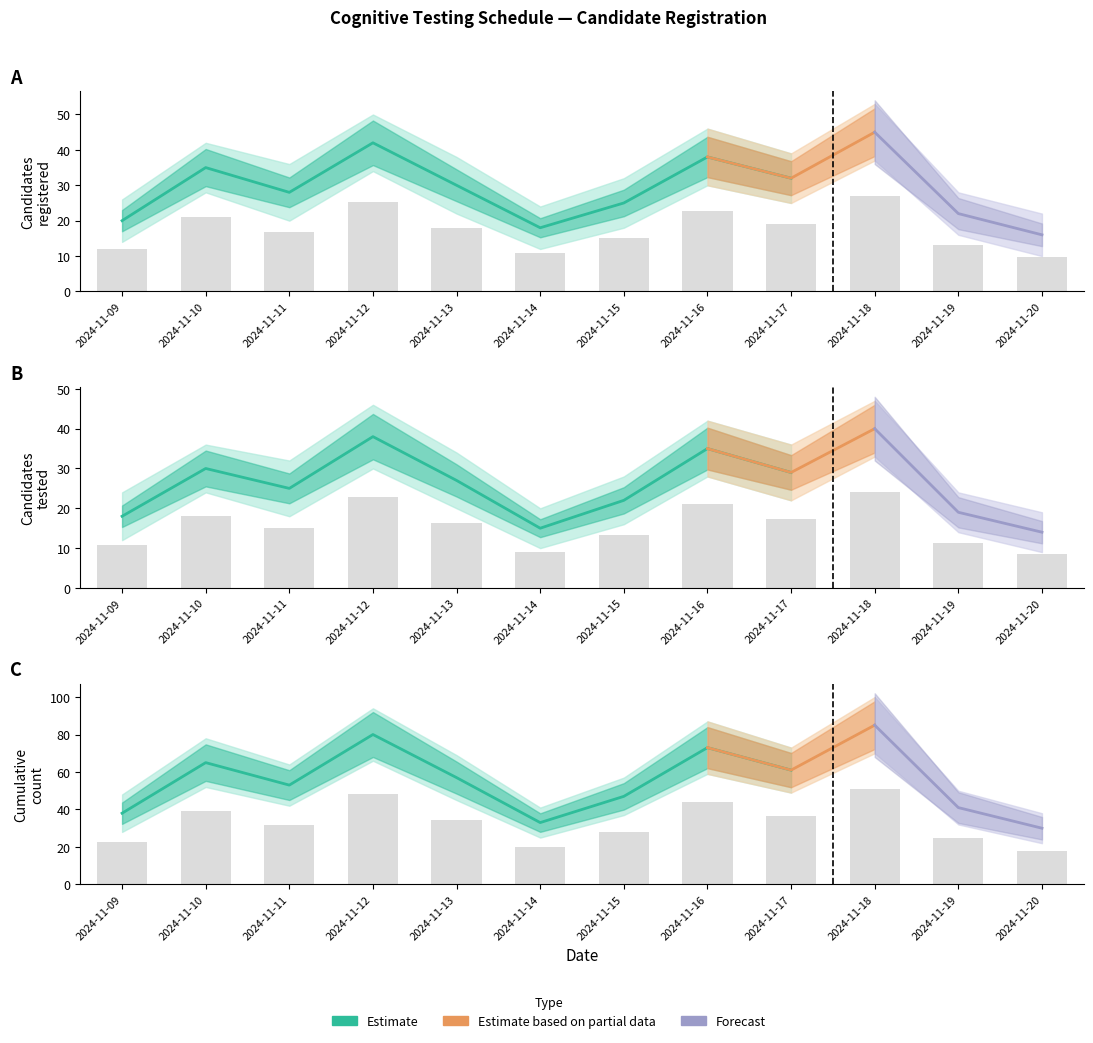

List the labels in order of Cumulative count value, largest first.

2024-11-18, 2024-11-12, 2024-11-16, 2024-11-10, 2024-11-17, 2024-11-13, 2024-11-11, 2024-11-15, 2024-11-19, 2024-11-09, 2024-11-14, 2024-11-20